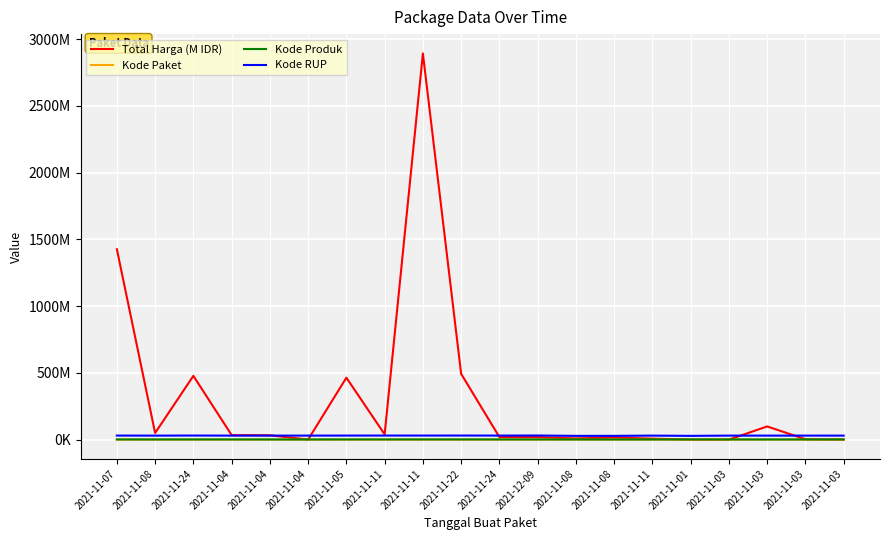

At which label does Total Harga (M IDR) reach its peak?

2021-11-11